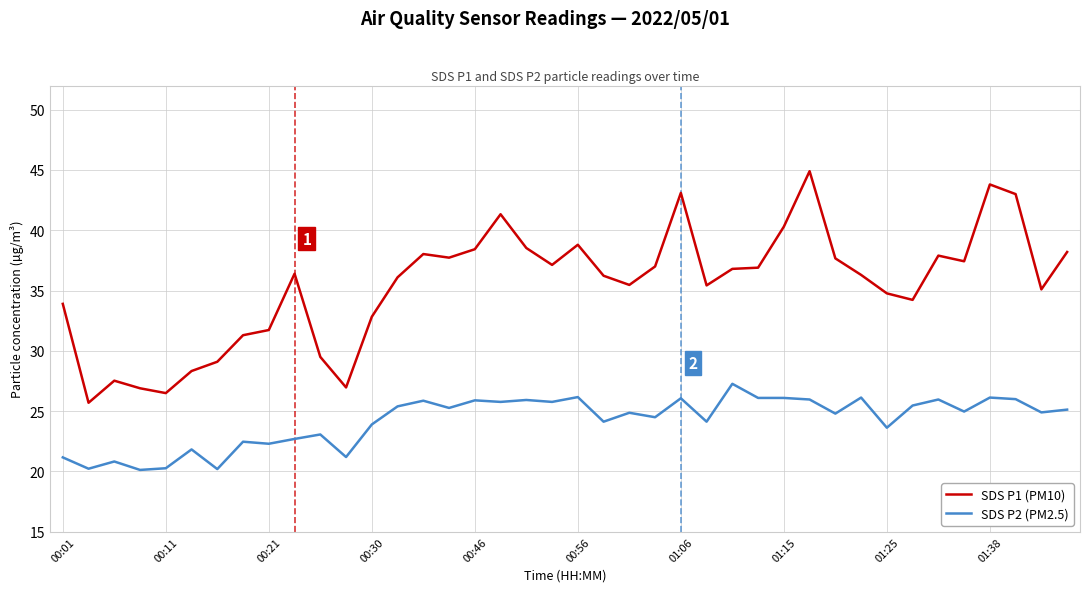

True or false: SDS P1 (PM10) and SDS P2 (PM2.5) intersect in this chart.

False